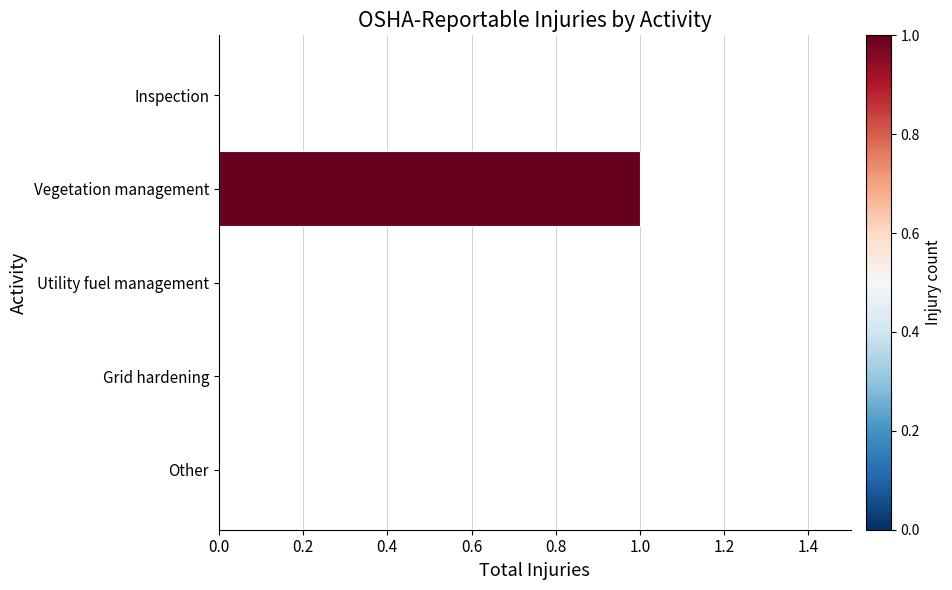

Which has a higher value, Other or Vegetation management?

Vegetation management